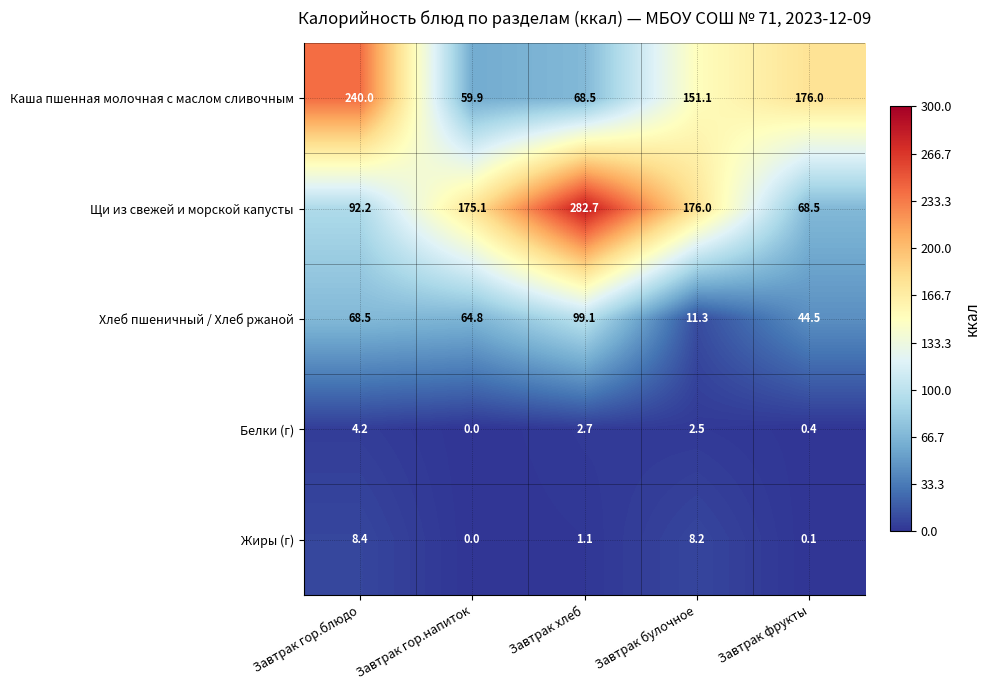

Where is Жиры (г) nearest to the value 4?

Завтрак хлеб